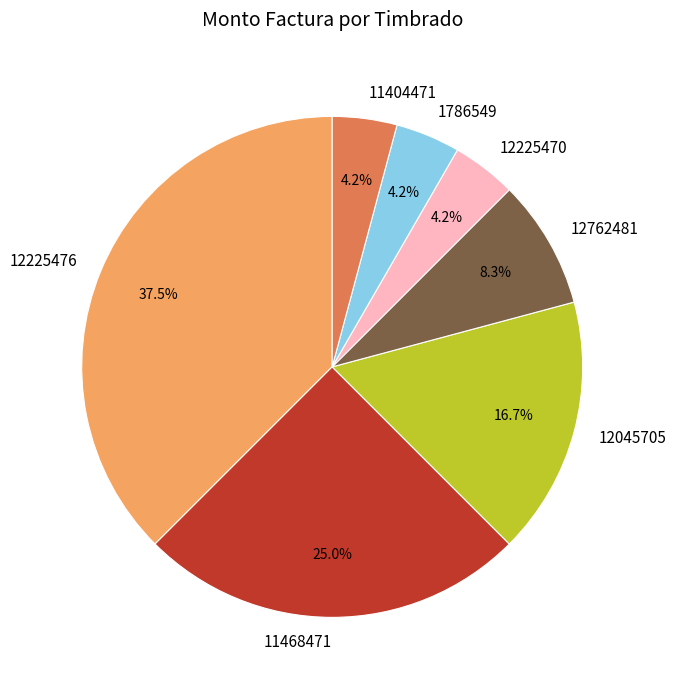

Is there a majority slice in this chart?

No